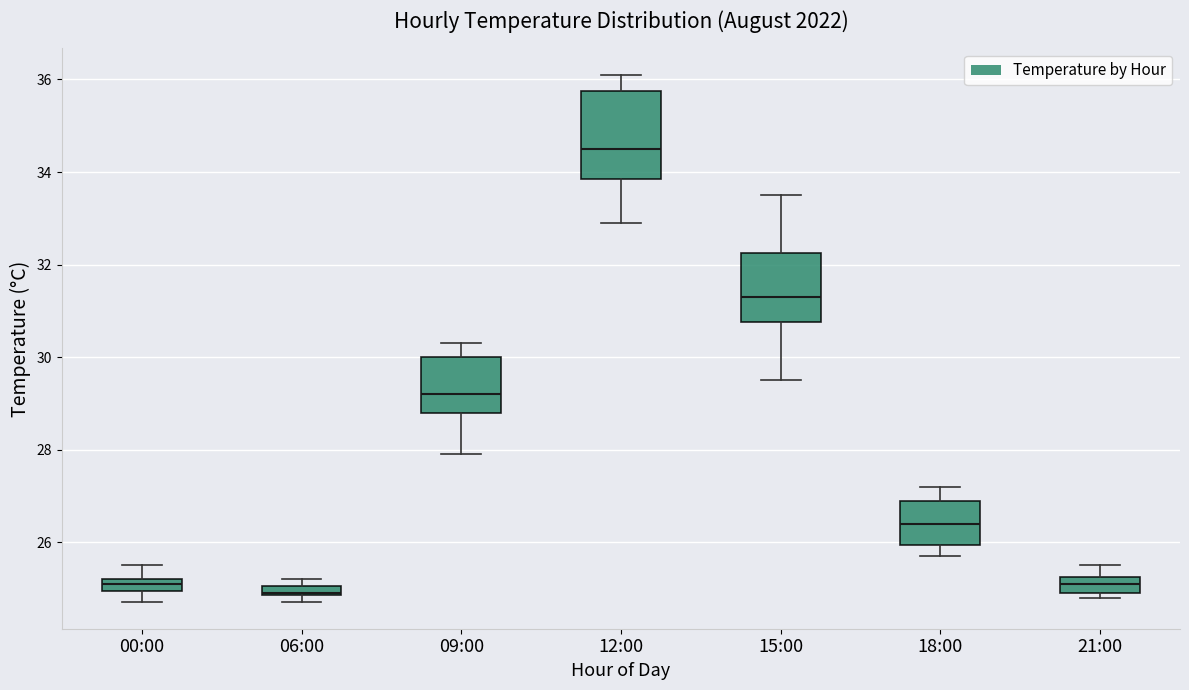

Comparing the boxes themselves (not the whiskers), which one is the tallest?

12:00